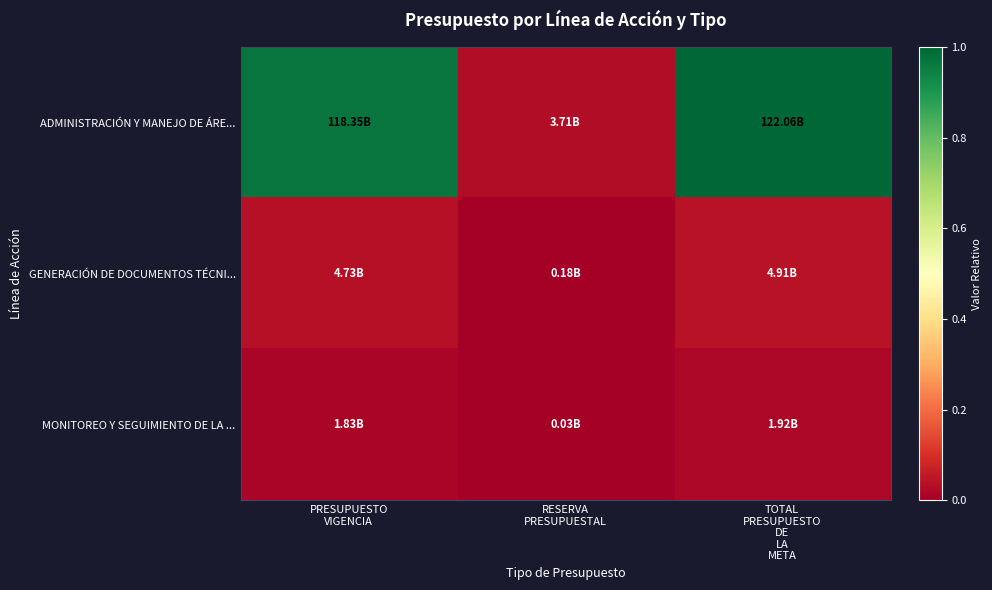

At which category does the chart reach its minimum across all series?

RESERVA
PRESUPUESTAL